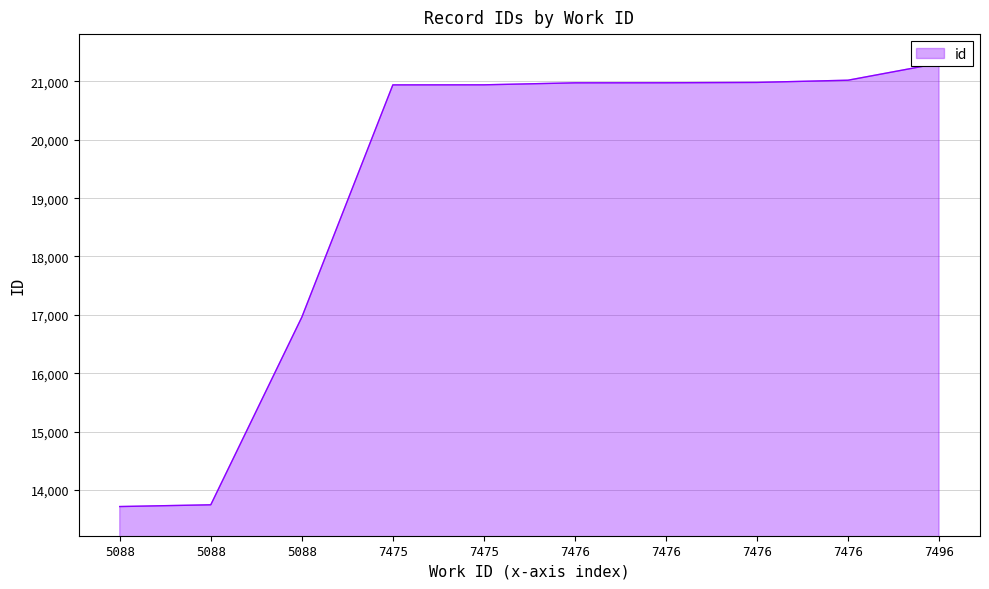

The chart shows a value of 21021 at 7476. True or false?

True